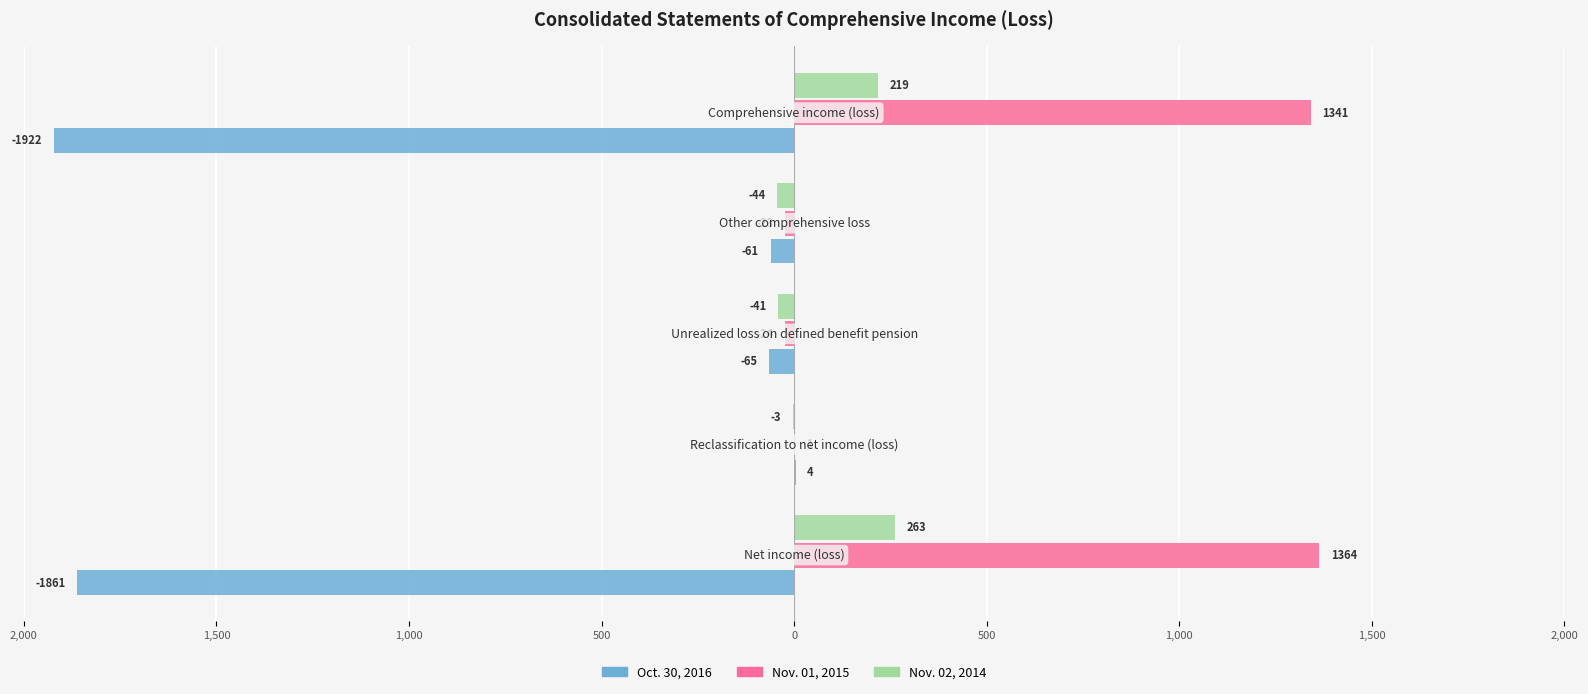

How many data points in Oct. 30, 2016 are above -65?

2